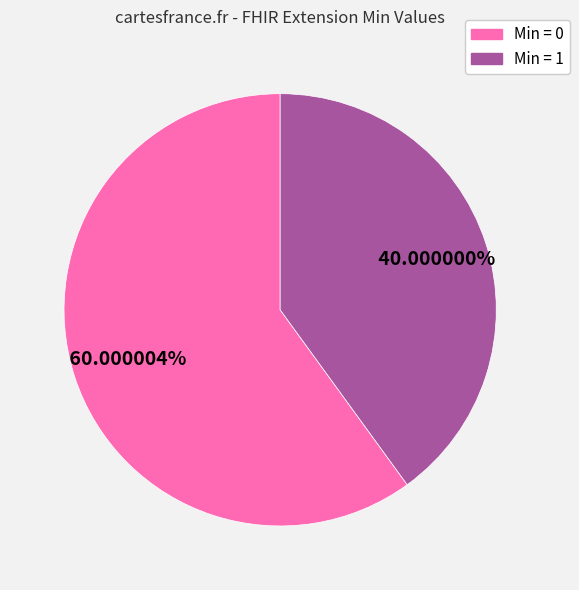

Is the sum of Min = 0 and Min = 1 greater than half?

Yes